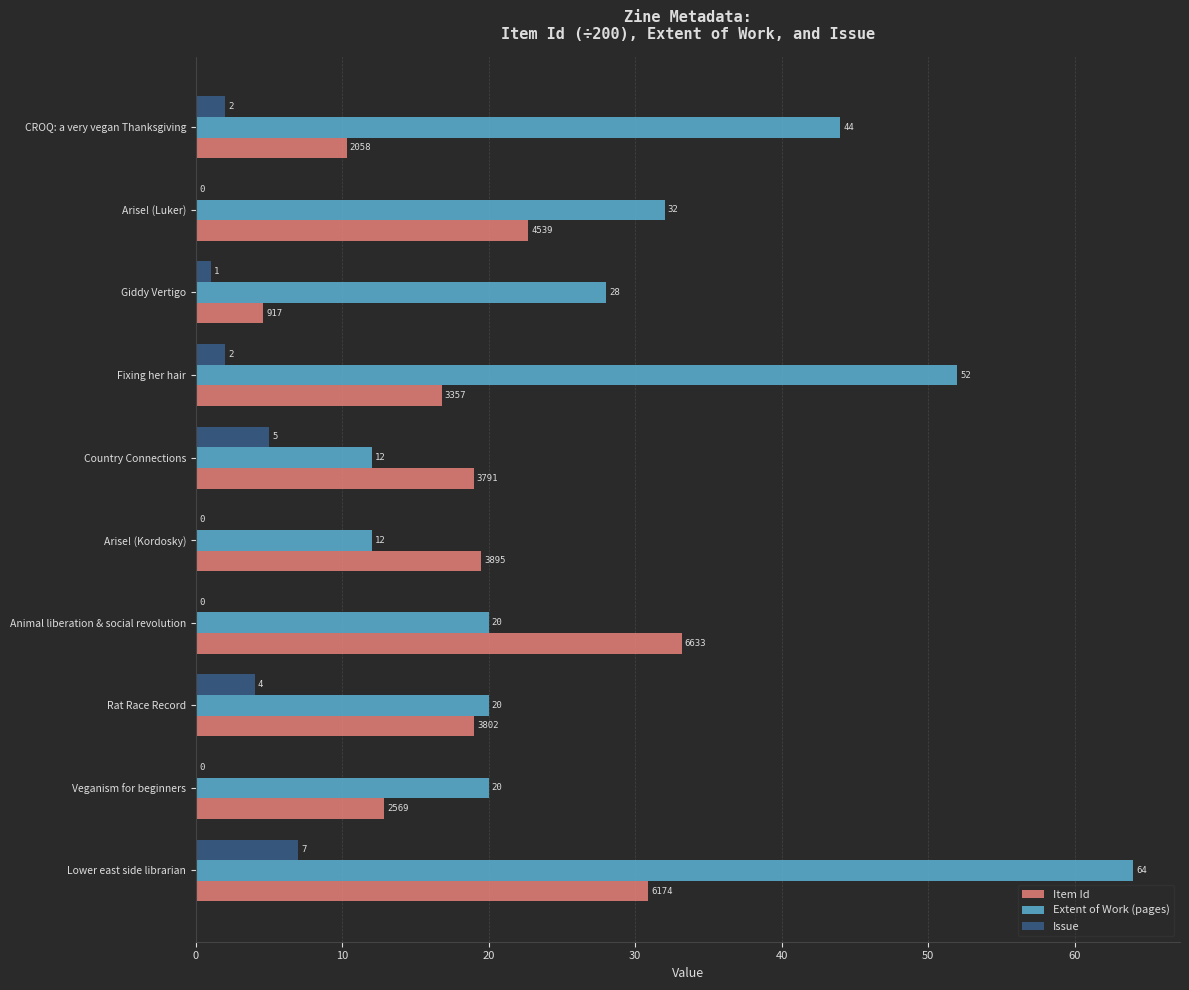

The value of Item Id at Animal liberation & social revolution is 12.4. True or false?

False